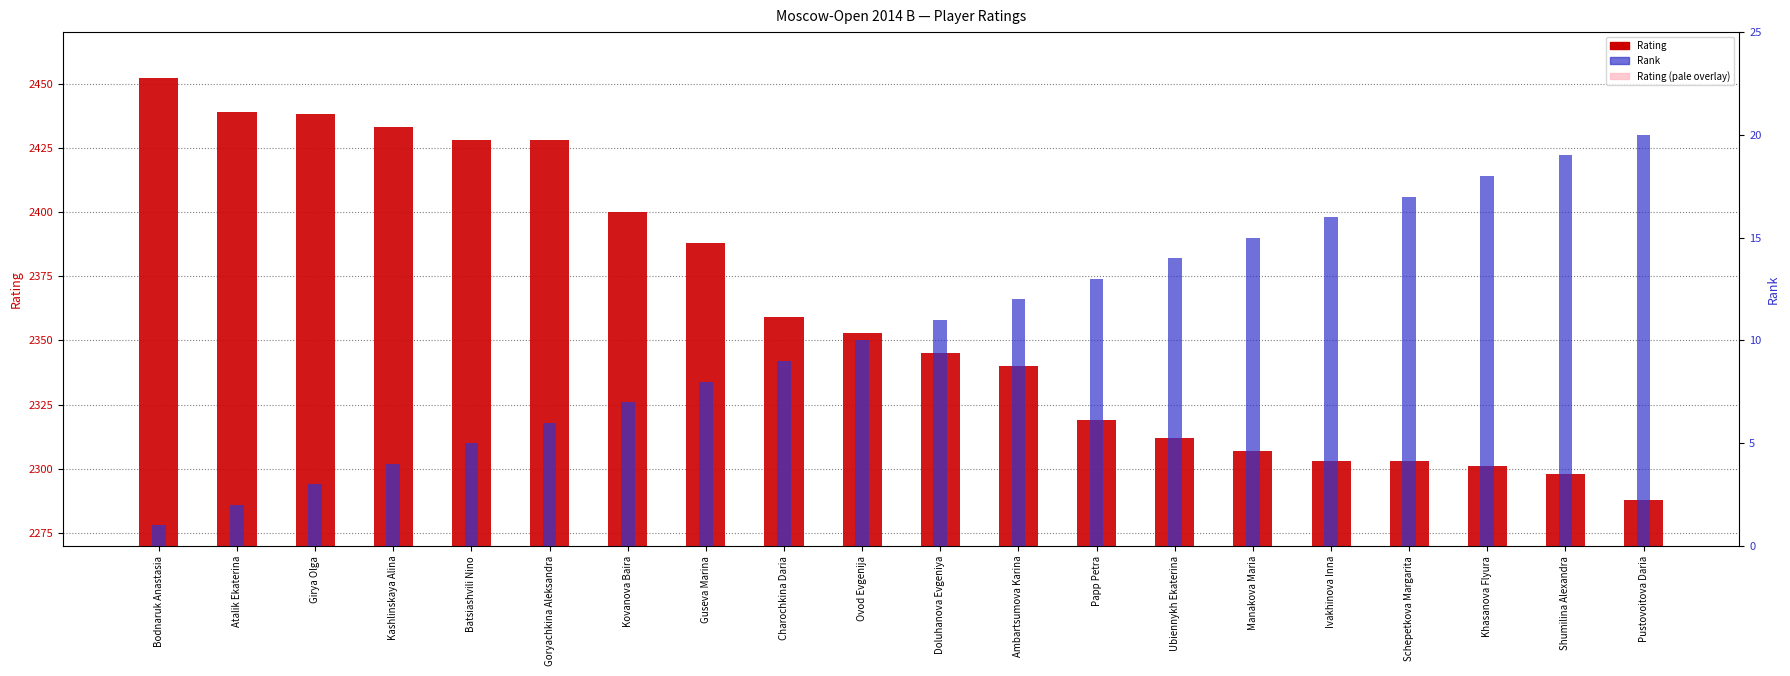

Reading left to right, list all the values displayed in this chart.

Rating: 2452	2439	2438	2433	2428	2428	2400	2388	2359	2353	2345	2340	2319	2312	2307	2303	2303	2301	2298	2288
Rating (pale): 182	169	168	163	158	158	130	118	89	83	75	70	49	42	37	33	33	31	28	18
Rank: 1	2	3	4	5	6	7	8	9	10	11	12	13	14	15	16	17	18	19	20